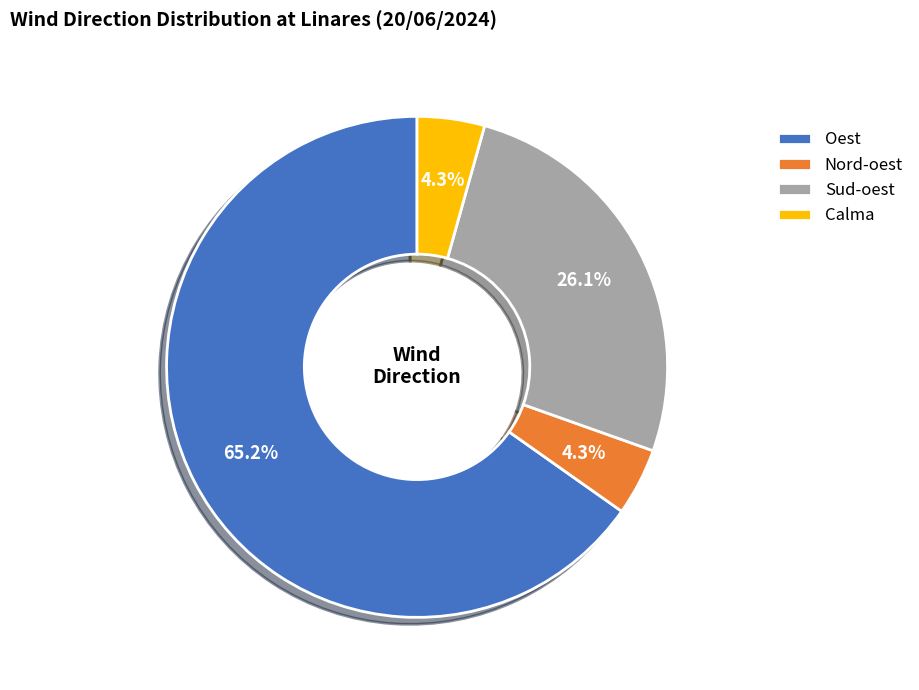

Which slice is the largest?

Oest